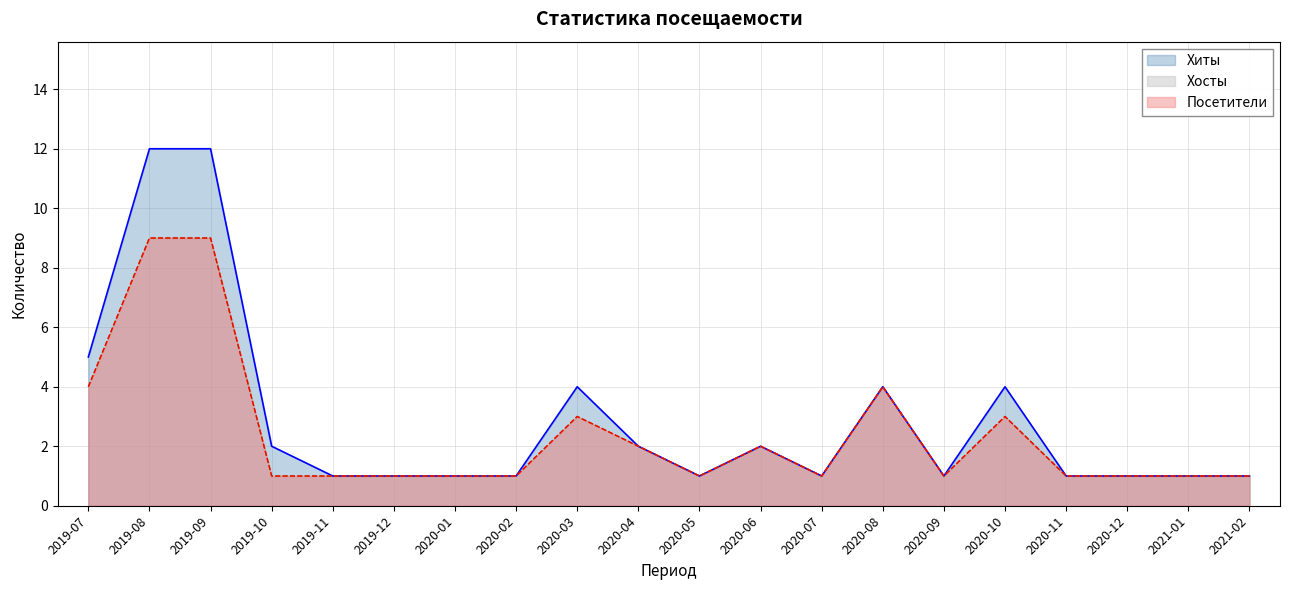

Between 2020-04 and 2020-10, which is larger?

2020-10